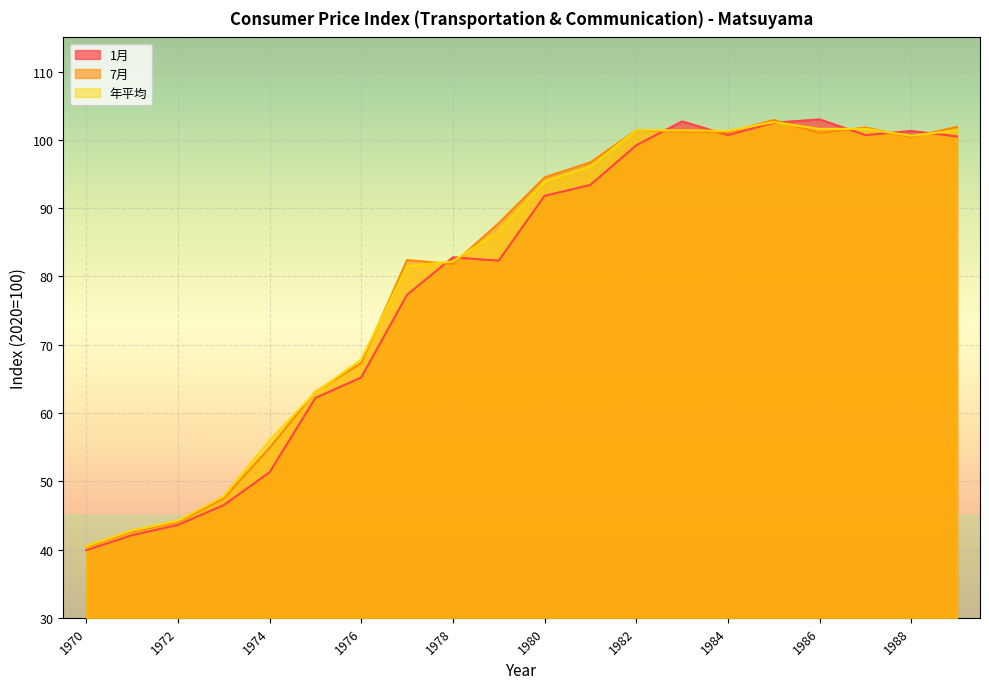

Reading left to right, transcribe all the data shown in this chart.

1月: 1970=39.9	1971=42.1	1972=43.6	1973=46.5	1974=51.3	1975=62.2	1976=65.2	1977=77.3	1978=82.8	1979=82.3	1980=91.8	1981=93.4	1982=99.2	1983=102.7	1984=100.7	1985=102.5	1986=103.0	1987=100.7	1988=101.3	1989=100.5
7月: 1970=40.4	1971=42.6	1972=44.0	1973=47.5	1974=54.9	1975=63.1	1976=67.3	1977=82.4	1978=81.8	1979=87.8	1980=94.5	1981=96.7	1982=101.4	1983=101.2	1984=101.1	1985=102.9	1986=101.0	1987=101.8	1988=100.4	1989=101.9
年平均: 1970=40.5	1971=42.8	1972=44.2	1973=47.8	1974=56.0	1975=63.0	1976=67.8	1977=81.5	1978=82.2	1979=86.6	1980=93.9	1981=96.1	1982=101.4	1983=101.4	1984=101.3	1985=102.6	1986=101.6	1987=101.6	1988=100.6	1989=101.4